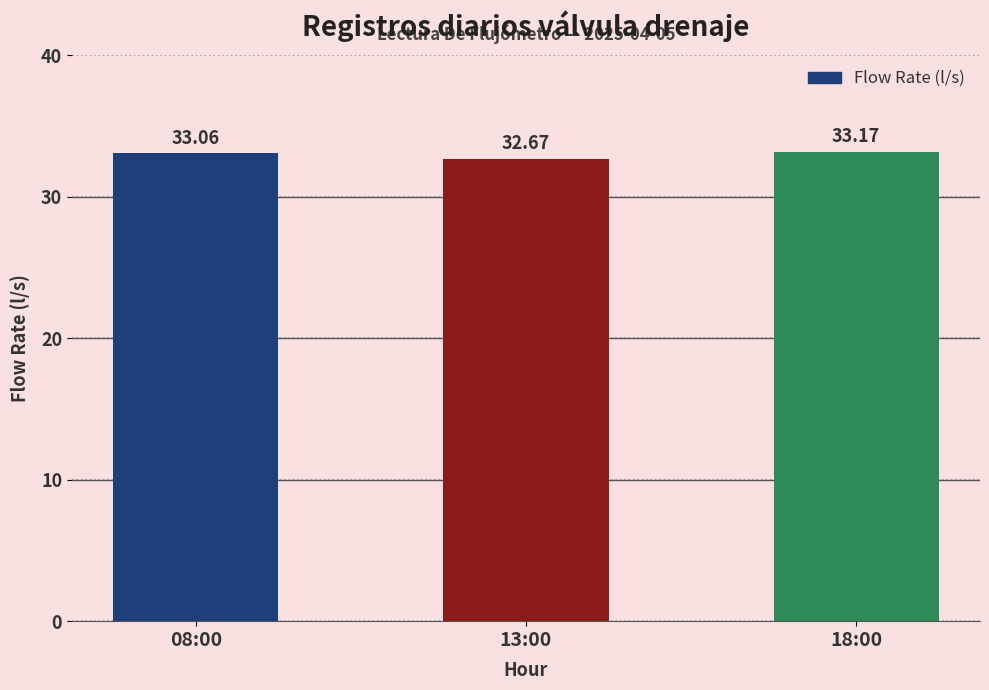

What is the value of the 2nd bar from the left?

32.7